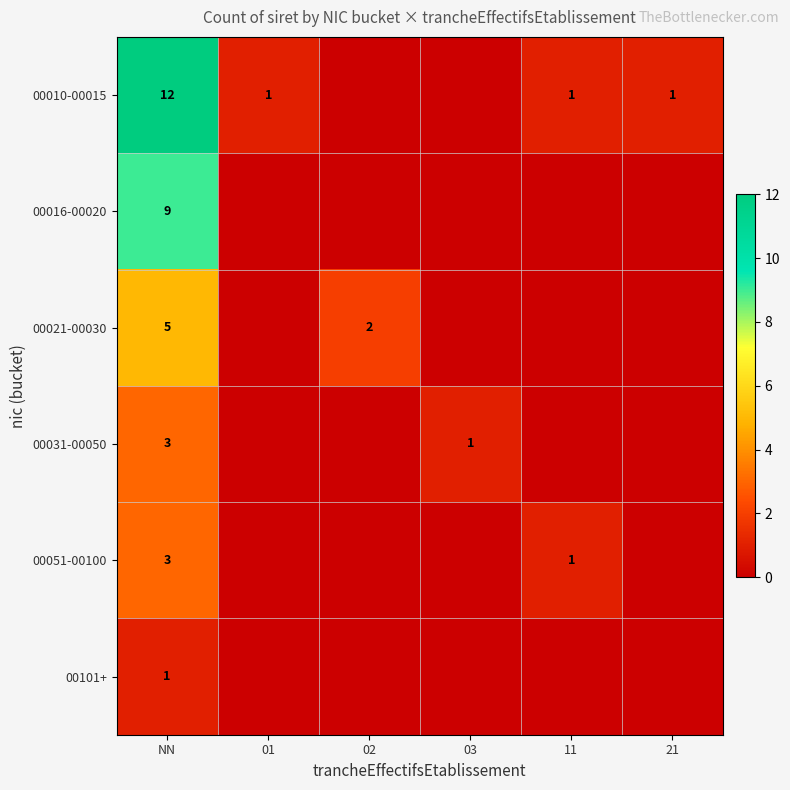

At which category does the chart reach its peak across all series?

NN